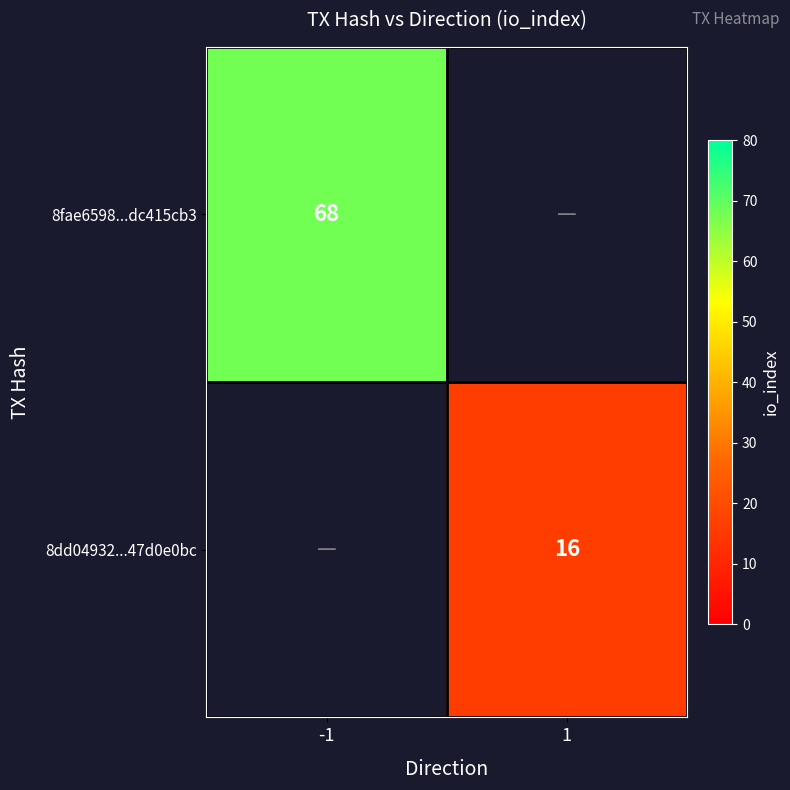

Which label corresponds to the smallest value in the chart?

1